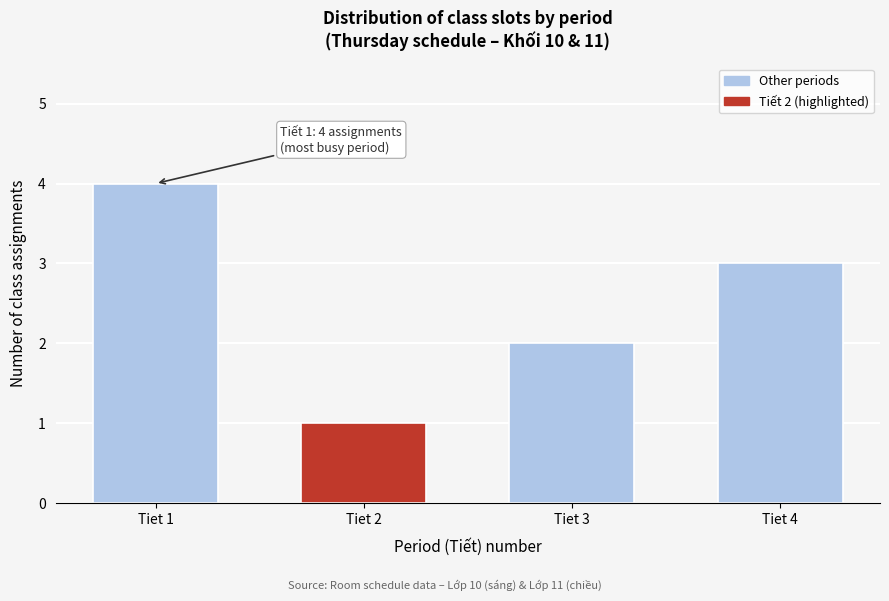

Reading left to right, what are all the values shown in this chart?

4	1	2	3